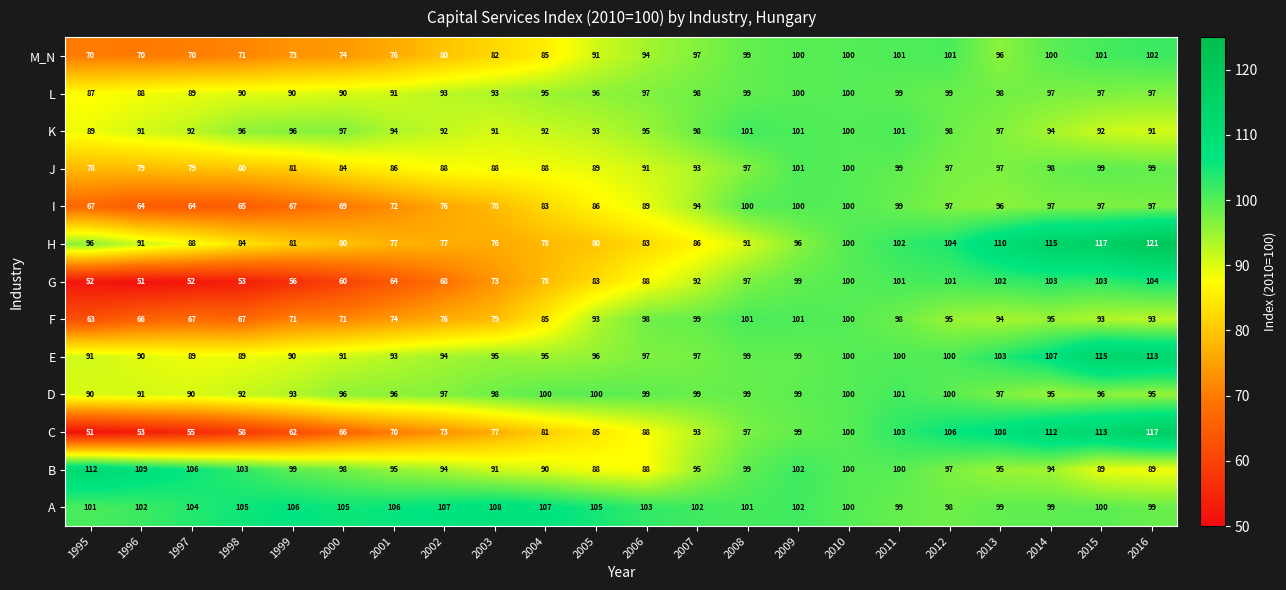

Between 1998 and 2001, which series saw the biggest shift?

C